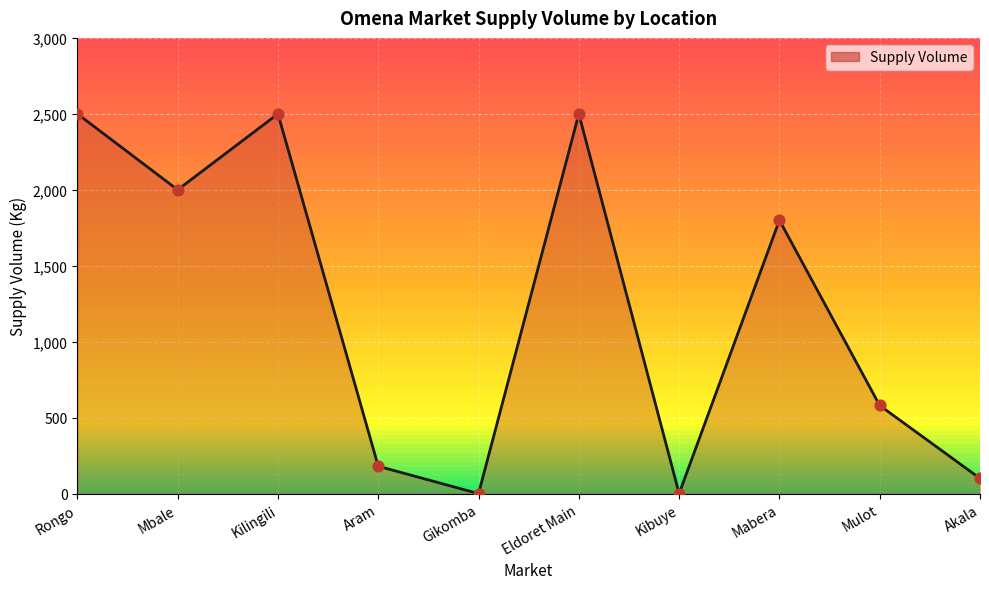

What is the ratio of the value at Eldoret Main to the value at Akala?

25.0